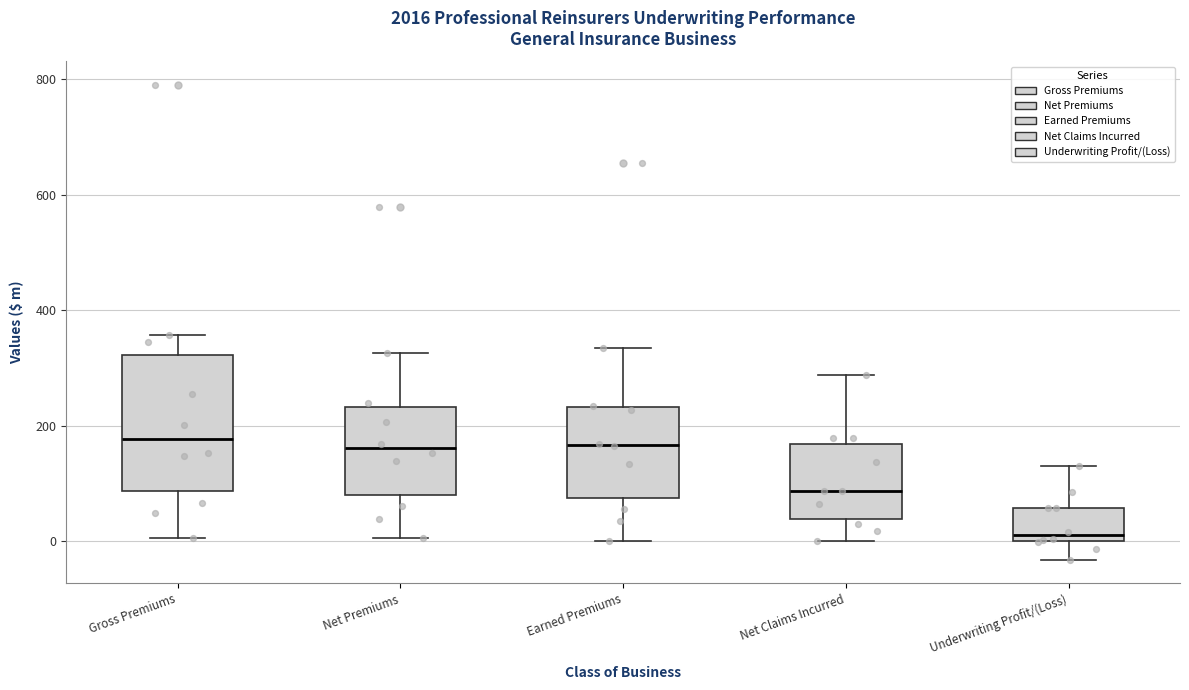

Where does the median line of the box for Net Premiums sit on the y-axis? The values are not printed on the chart, so give them approximately, as read against the axis.

160